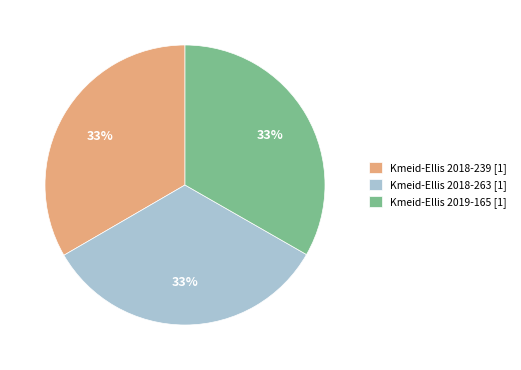

Is it true that Kmeid-Ellis 2019-165 [1] is 33% of the pie?

True